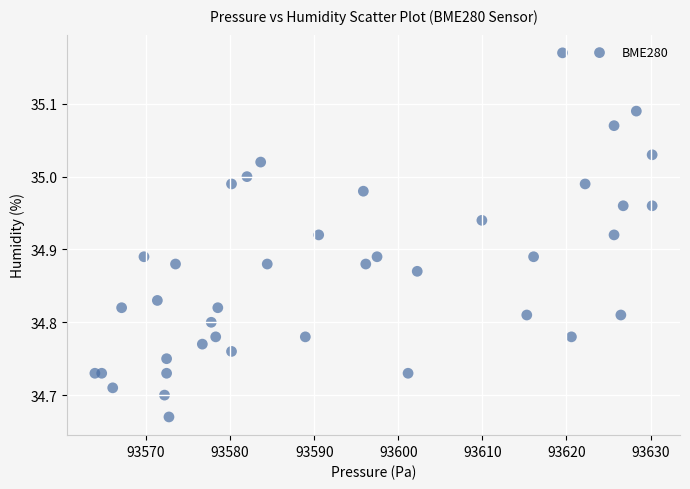

What is the range of X values (max minus min)?

66.3